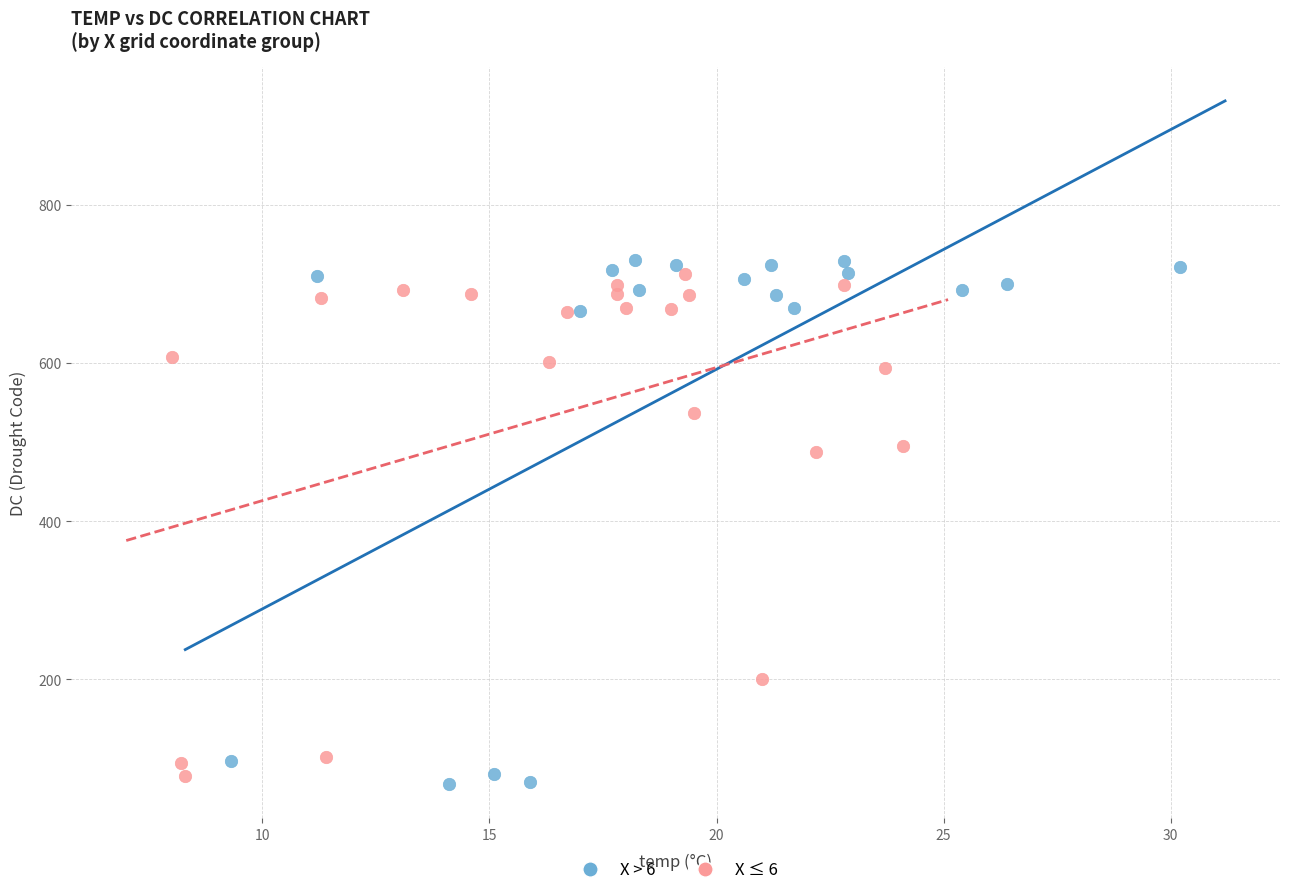

Which series has the widest spread of Y values?

X ≤ 6